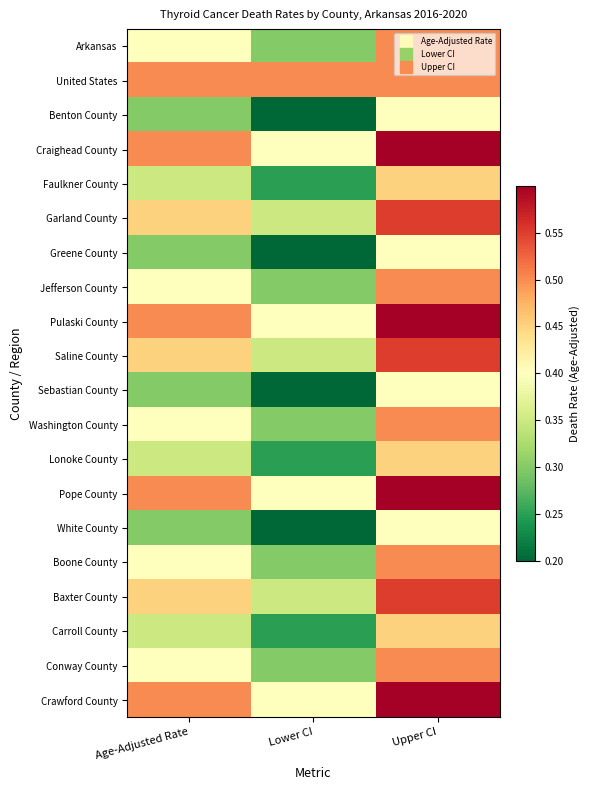

Reading left to right, list all the values displayed in this chart.

Arkansas: Age-Adjusted Rate=0.4	Lower CI=0.3	Upper CI=0.5
United States: Age-Adjusted Rate=0.5	Lower CI=0.5	Upper CI=0.5
Benton County: Age-Adjusted Rate=0.3	Lower CI=0.2	Upper CI=0.4
Craighead County: Age-Adjusted Rate=0.5	Lower CI=0.4	Upper CI=0.6
Faulkner County: Age-Adjusted Rate=0.3	Lower CI=0.2	Upper CI=0.5
Garland County: Age-Adjusted Rate=0.5	Lower CI=0.3	Upper CI=0.6
Greene County: Age-Adjusted Rate=0.3	Lower CI=0.2	Upper CI=0.4
Jefferson County: Age-Adjusted Rate=0.4	Lower CI=0.3	Upper CI=0.5
Pulaski County: Age-Adjusted Rate=0.5	Lower CI=0.4	Upper CI=0.6
Saline County: Age-Adjusted Rate=0.5	Lower CI=0.3	Upper CI=0.6
Sebastian County: Age-Adjusted Rate=0.3	Lower CI=0.2	Upper CI=0.4
Washington County: Age-Adjusted Rate=0.4	Lower CI=0.3	Upper CI=0.5
Lonoke County: Age-Adjusted Rate=0.3	Lower CI=0.2	Upper CI=0.5
Pope County: Age-Adjusted Rate=0.5	Lower CI=0.4	Upper CI=0.6
White County: Age-Adjusted Rate=0.3	Lower CI=0.2	Upper CI=0.4
Boone County: Age-Adjusted Rate=0.4	Lower CI=0.3	Upper CI=0.5
Baxter County: Age-Adjusted Rate=0.5	Lower CI=0.3	Upper CI=0.6
Carroll County: Age-Adjusted Rate=0.3	Lower CI=0.2	Upper CI=0.5
Conway County: Age-Adjusted Rate=0.4	Lower CI=0.3	Upper CI=0.5
Crawford County: Age-Adjusted Rate=0.5	Lower CI=0.4	Upper CI=0.6